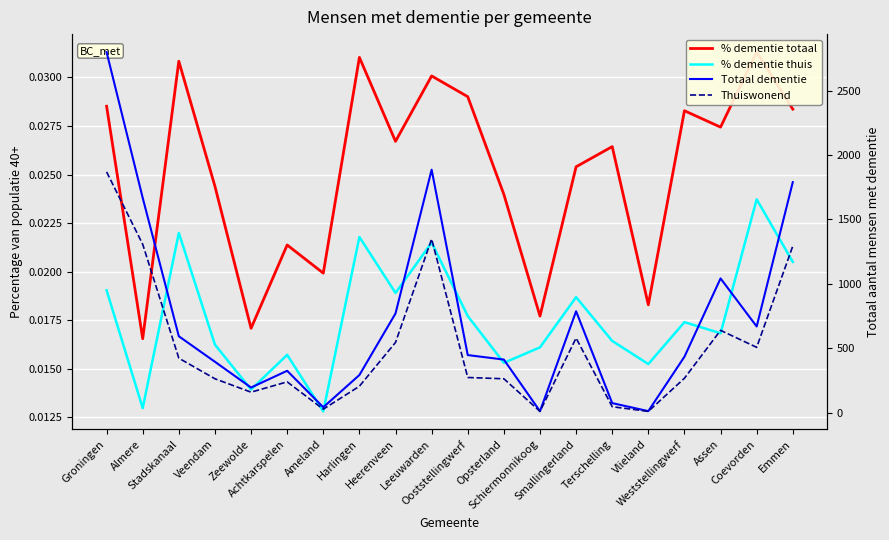

What is the sum of all % dementie totaal values?

0.5